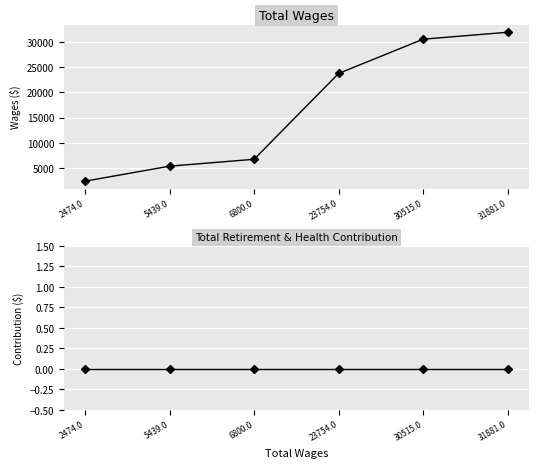

Reading right to left, list all the values displayed in this chart.

Total Wages: 31881	30515	23754	6800	5439	2474
Total Retirement & Health Contribution: 0	0	0	0	0	0